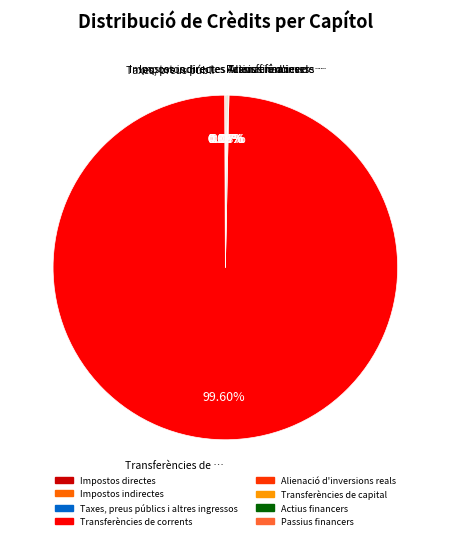

Which category has the biggest portion of the pie?

Transferències de corrents